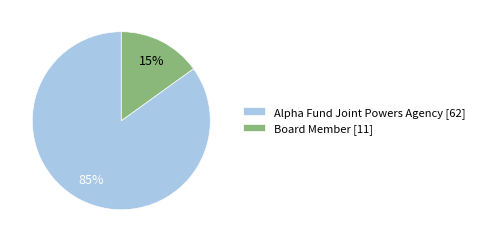

To the nearest percent, what is the difference between the largest and smallest slice percentages?

70%